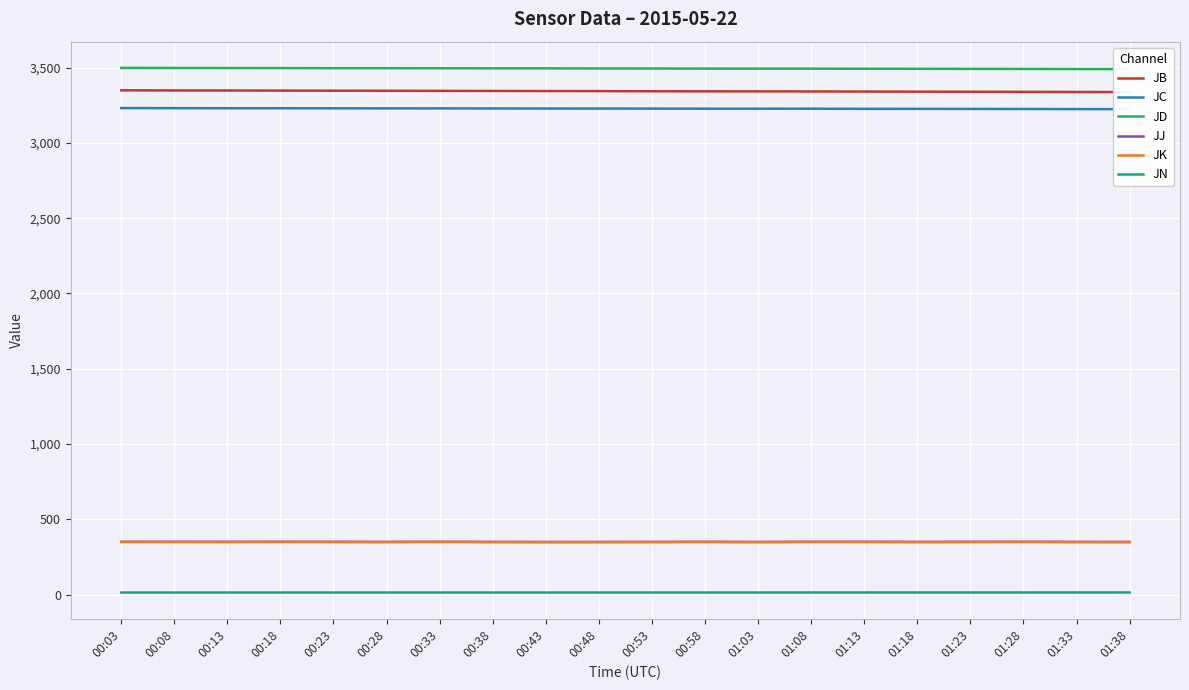

What is the sum of all JK values?

6971.3